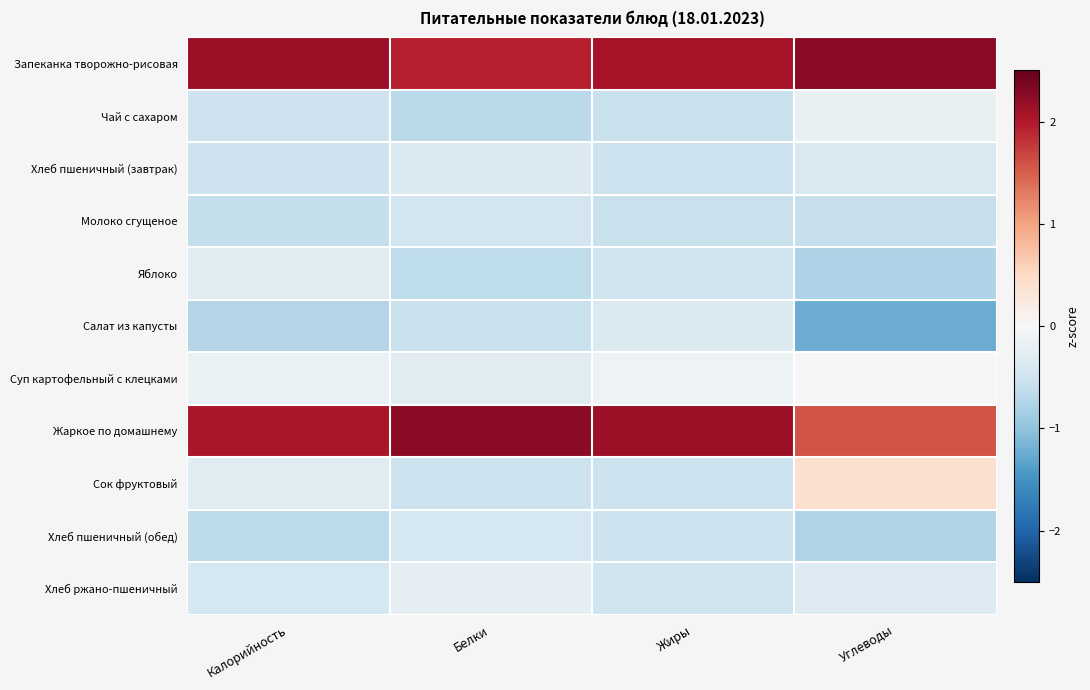

Reading left to right, transcribe all the data shown in this chart.

Запеканка творожно-рисовая: Калорийность=2.1	Белки=1.9	Жиры=2.1	Углеводы=2.3
Чай с сахаром: Калорийность=-0.5	Белки=-0.7	Жиры=-0.6	Углеводы=-0.2
Хлеб пшеничный (завтрак): Калорийность=-0.5	Белки=-0.4	Жиры=-0.5	Углеводы=-0.4
Молоко сгущеное: Калорийность=-0.6	Белки=-0.5	Жиры=-0.6	Углеводы=-0.6
Яблоко: Калорийность=-0.3	Белки=-0.6	Жиры=-0.5	Углеводы=-0.8
Салат из капусты: Калорийность=-0.7	Белки=-0.6	Жиры=-0.4	Углеводы=-1.2
Суп картофельный с клецками: Калорийность=-0.2	Белки=-0.3	Жиры=-0.1	Углеводы=0.0
Жаркое по домашнему: Калорийность=2.0	Белки=2.3	Жиры=2.1	Углеводы=1.6
Сок фруктовый: Калорийность=-0.3	Белки=-0.5	Жиры=-0.5	Углеводы=0.4
Хлеб пшеничный (обед): Калорийность=-0.6	Белки=-0.4	Жиры=-0.5	Углеводы=-0.8
Хлеб ржано-пшеничный: Калорийность=-0.4	Белки=-0.3	Жиры=-0.5	Углеводы=-0.3